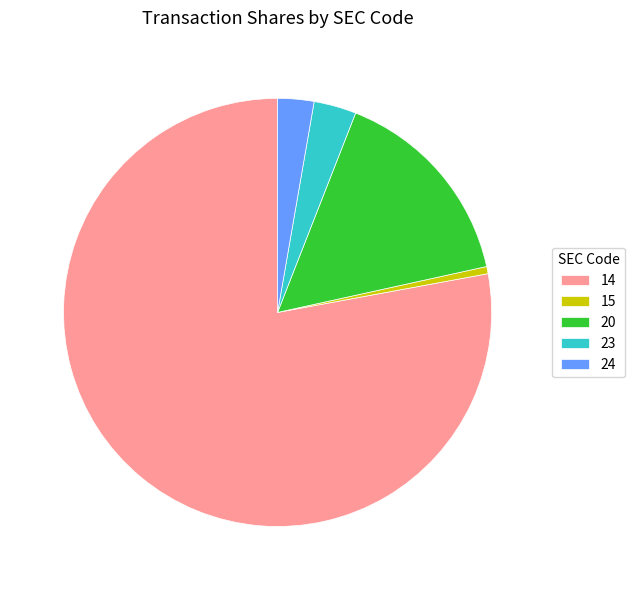

Which category accounts for the majority?

14